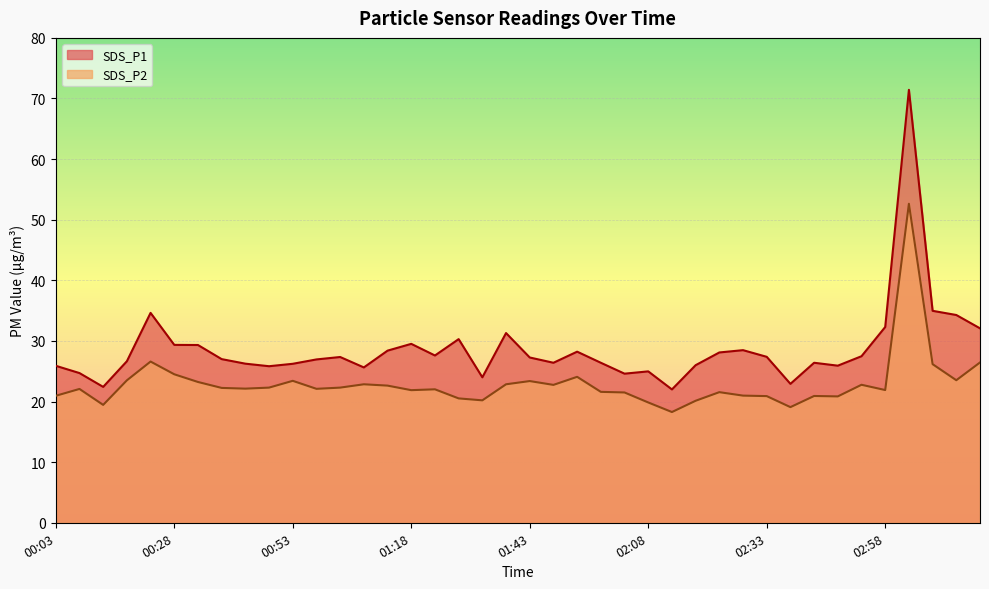

True or false: SDS_P2 and SDS_P1 cross at least once.

False